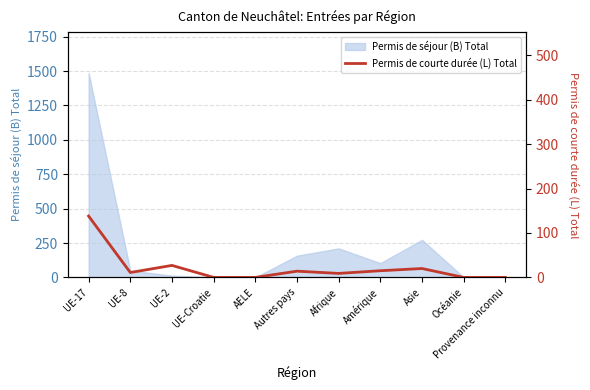

What position from the left is UE-8?

2